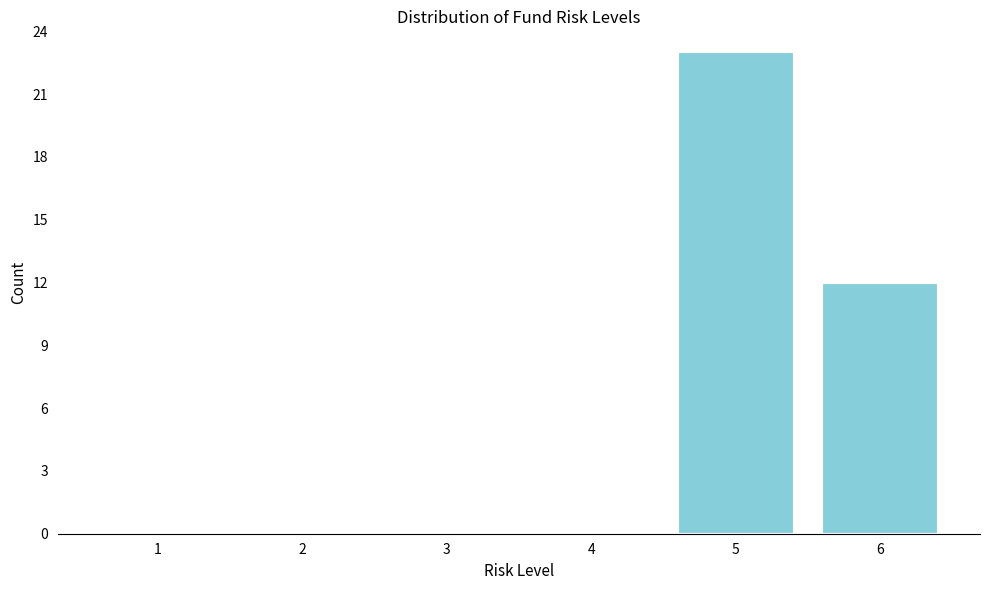

Reading left to right, transcribe all the data shown in this chart.

1=0	2=0	3=0	4=0	5=23	6=12